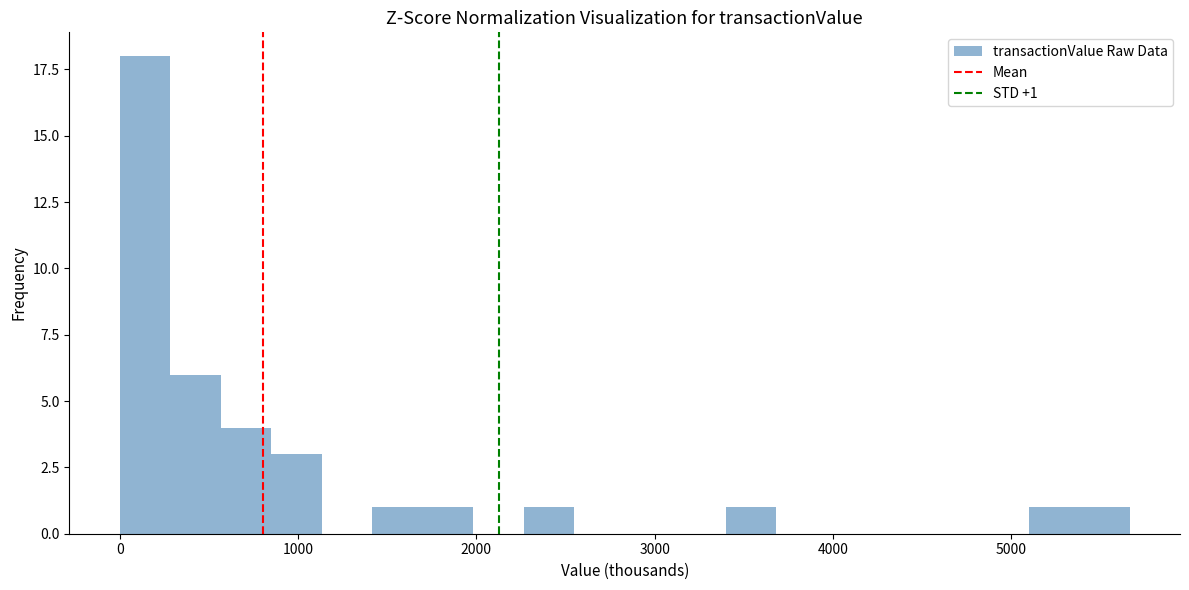

Read against the x-axis, roughly where is the centre of the tallest bar?

100